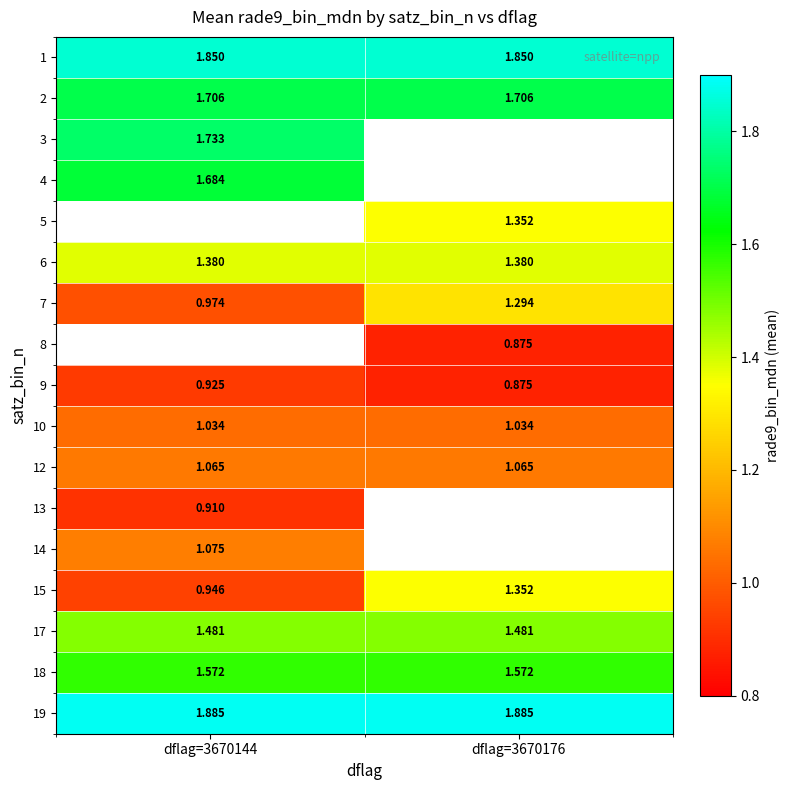

What is the sum of the 12 values at dflag=3670176 and dflag=3670144?

2.1